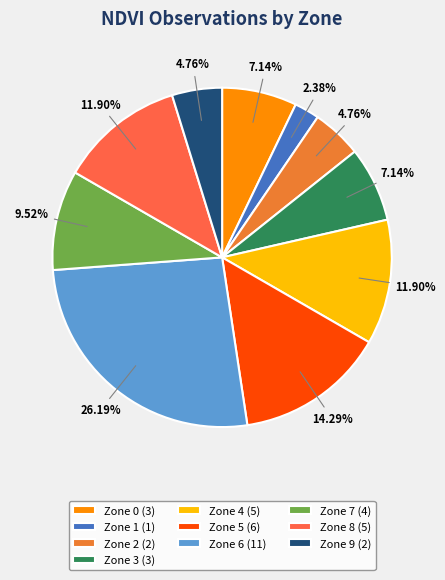

How many segments does this pie chart have?

10